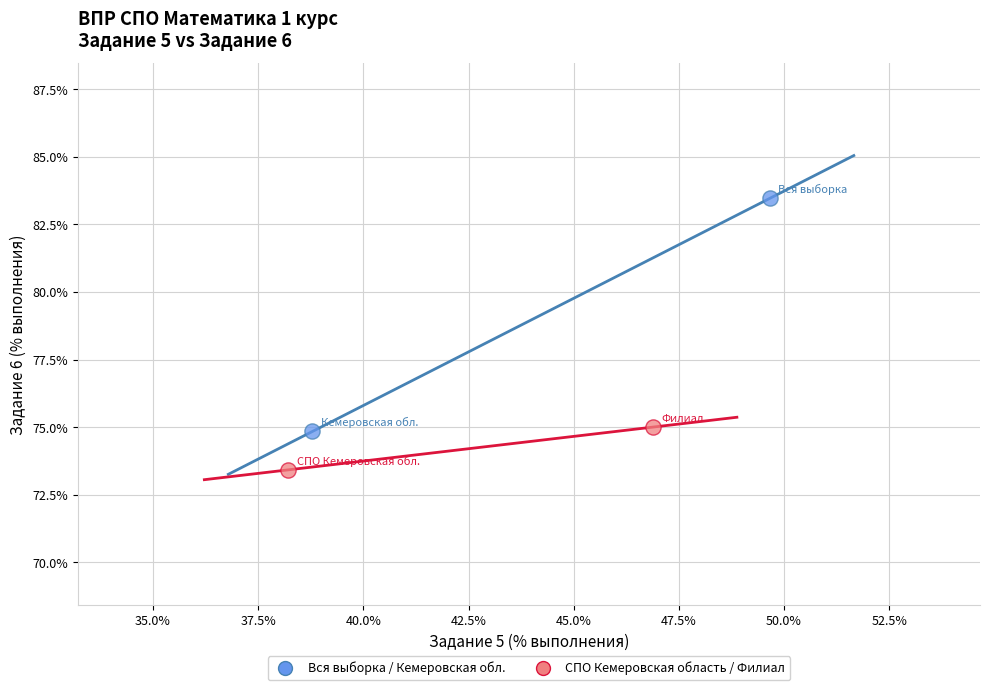

Which series contains the lowest Y value?

СПО Кемеровская область / Филиал